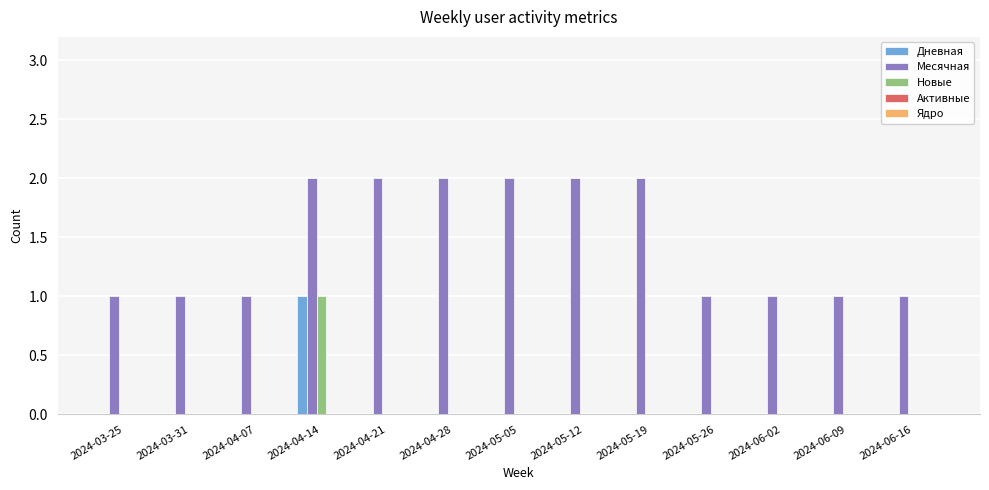

How many data points does each series have?

13